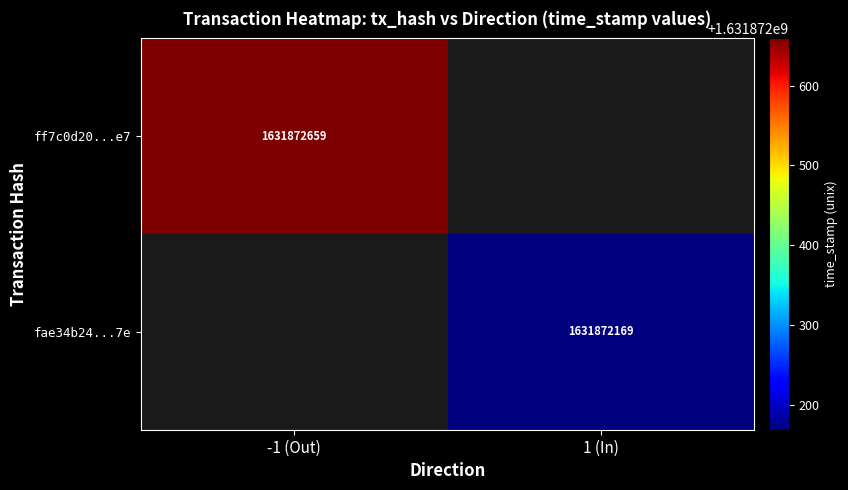

Which has a higher value, direction or time_stamp?

time_stamp